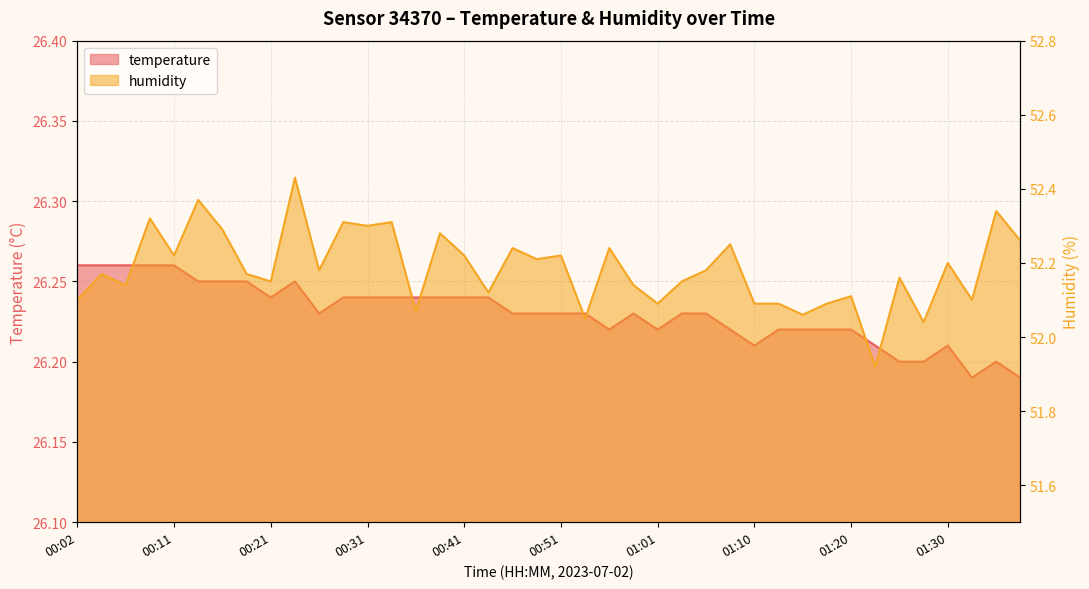

List the labels in order of humidity value, largest first.

00:24, 00:14, 01:35, 00:09, 00:29, 00:33, 00:31, 00:16, 00:38, 01:37, 01:08, 00:46, 00:56, 00:11, 00:41, 00:51, 00:48, 01:30, 00:26, 01:05, 00:04, 00:19, 01:25, 00:21, 01:03, 00:07, 00:58, 00:43, 01:20, 00:02, 01:32, 01:01, 01:10, 01:13, 01:18, 00:36, 01:15, 00:53, 01:27, 01:23